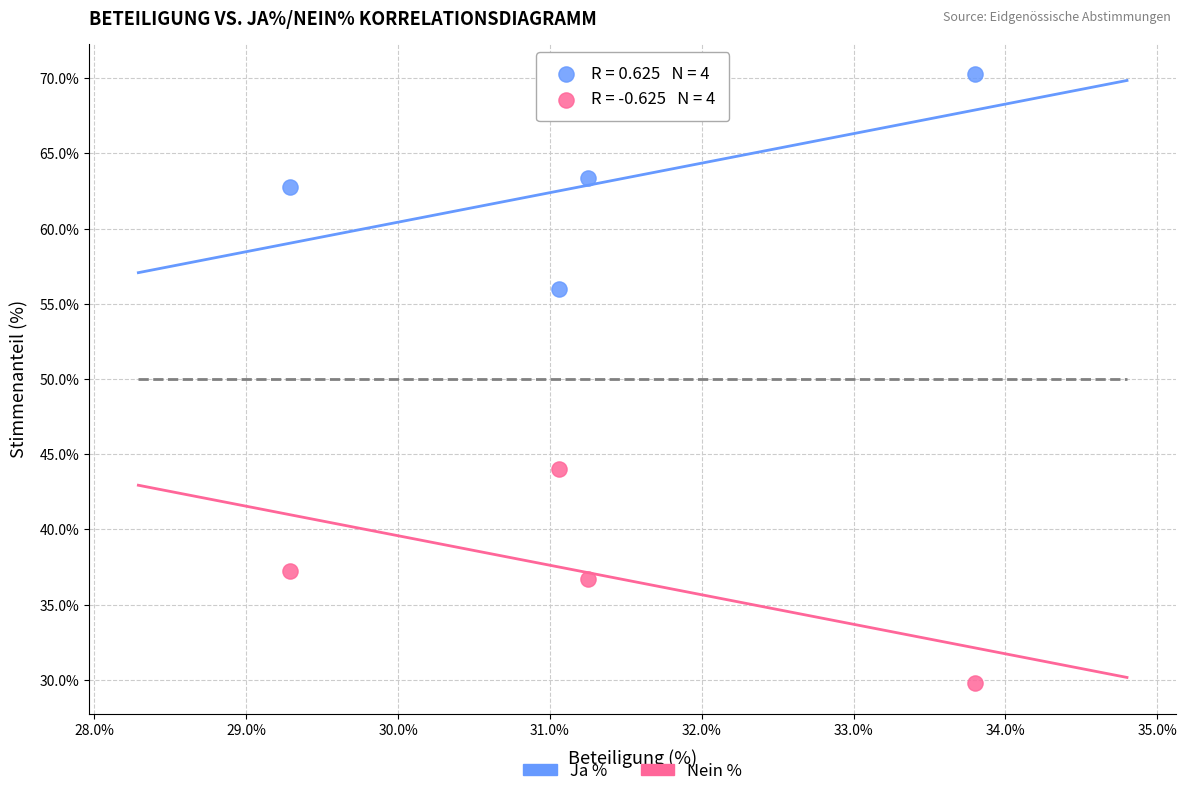

Across all data points, what is the range of X values (max minus min)?

4.5